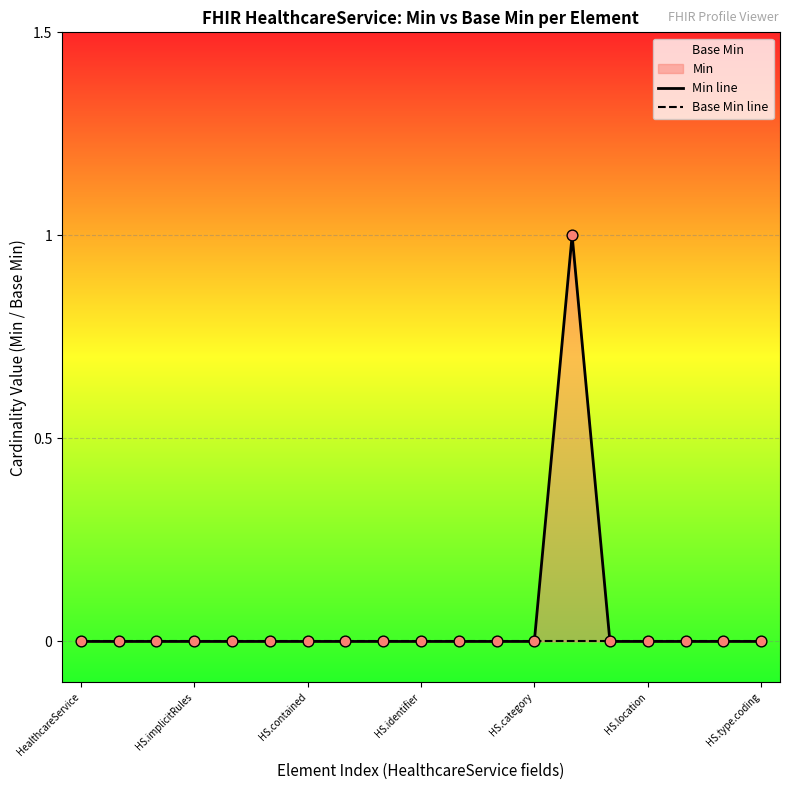

Which series has the largest Y range (max minus min)?

Min line